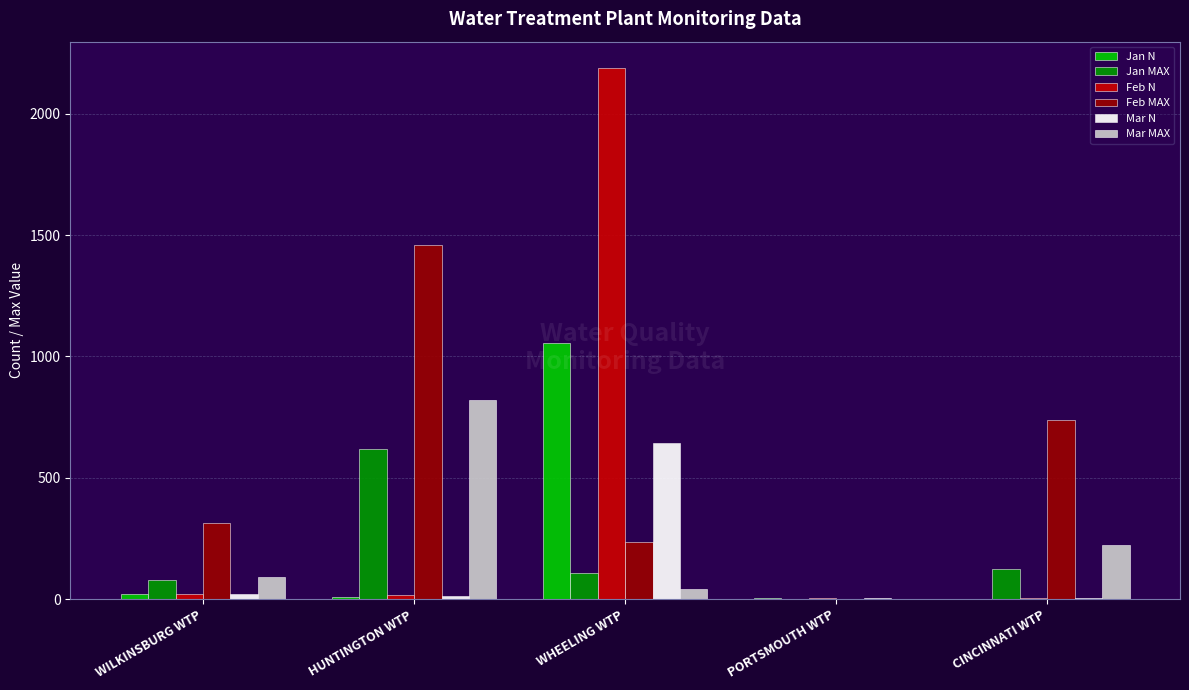

Count the number of data series in this chart.

6